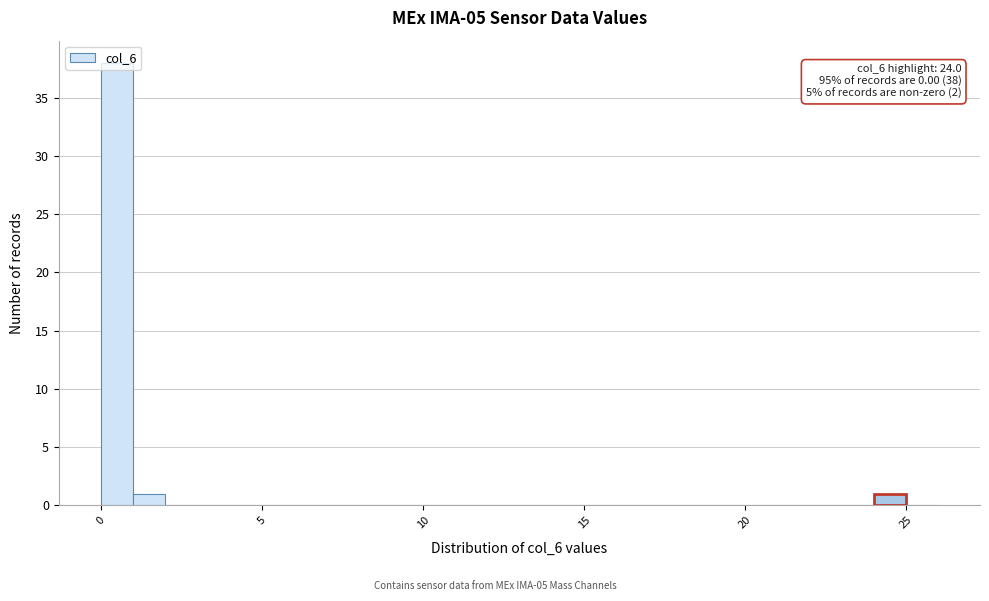

Around what value on the x-axis is the tallest bar? Give the approximate position of its centre, as read against the axis.

0.5